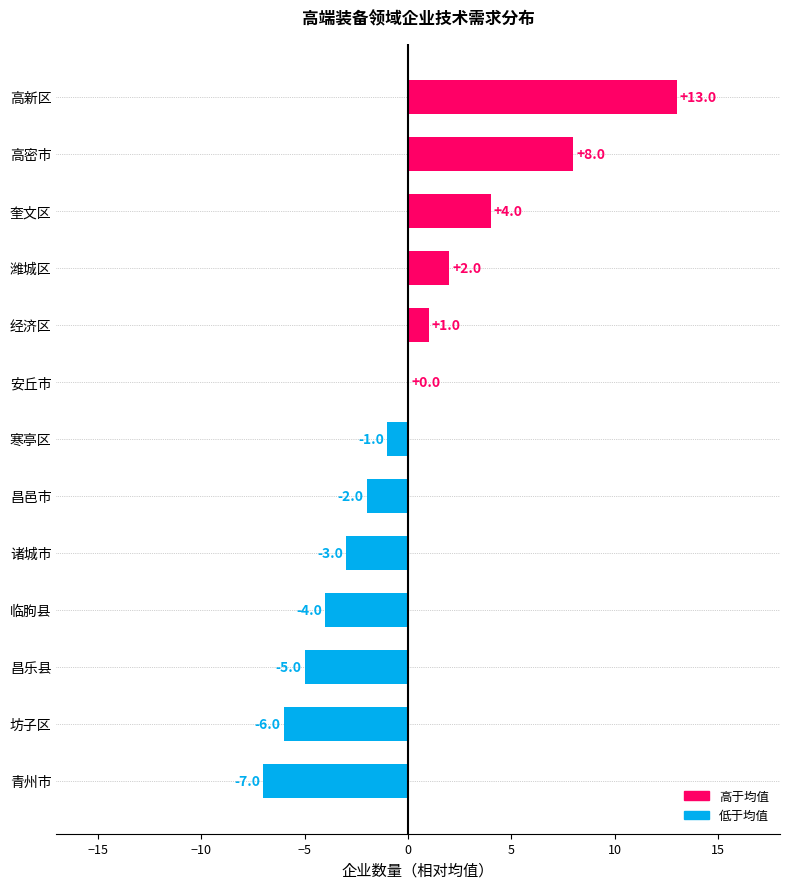

Which has a higher value, 临朐县 or 高新区?

高新区